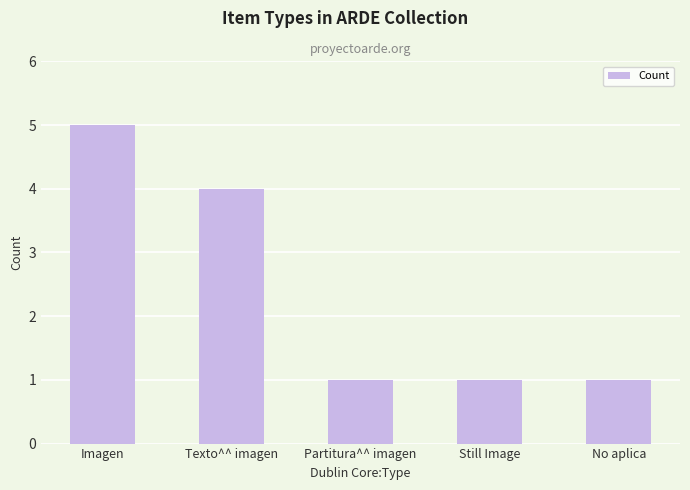

The chart shows a value of 5 at Imagen. True or false?

True